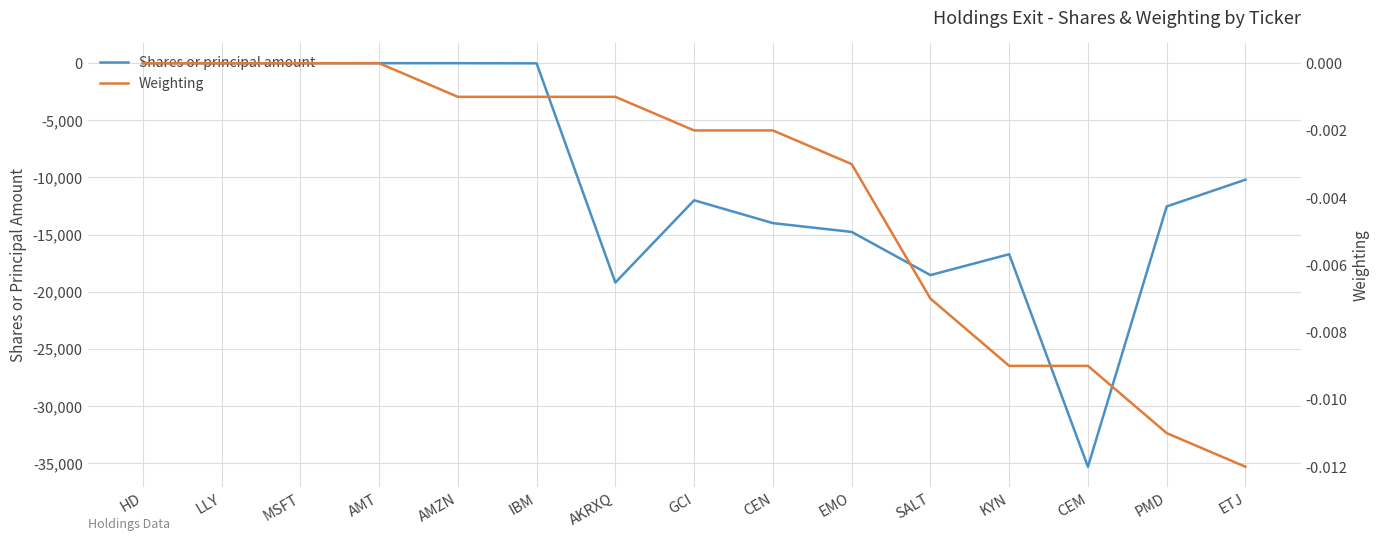

Reading left to right, list all the values displayed in this chart.

Shares or principal amount: HD=-3.0	LLY=-14.0	MSFT=-8.0	AMT=-2.0	AMZN=-2.0	IBM=-15.0	AKRXQ=-19200.0	GCI=-12000.0	CEN=-14000.0	EMO=-14769.0	SALT=-18550.0	KYN=-16722.0	CEM=-35324.0	PMD=-12541.0	ETJ=-10198.0
Weighting: HD=0.0	LLY=0.0	MSFT=0.0	AMT=0.0	AMZN=-0.0	IBM=-0.0	AKRXQ=-0.0	GCI=-0.0	CEN=-0.0	EMO=-0.0	SALT=-0.0	KYN=-0.0	CEM=-0.0	PMD=-0.0	ETJ=-0.0